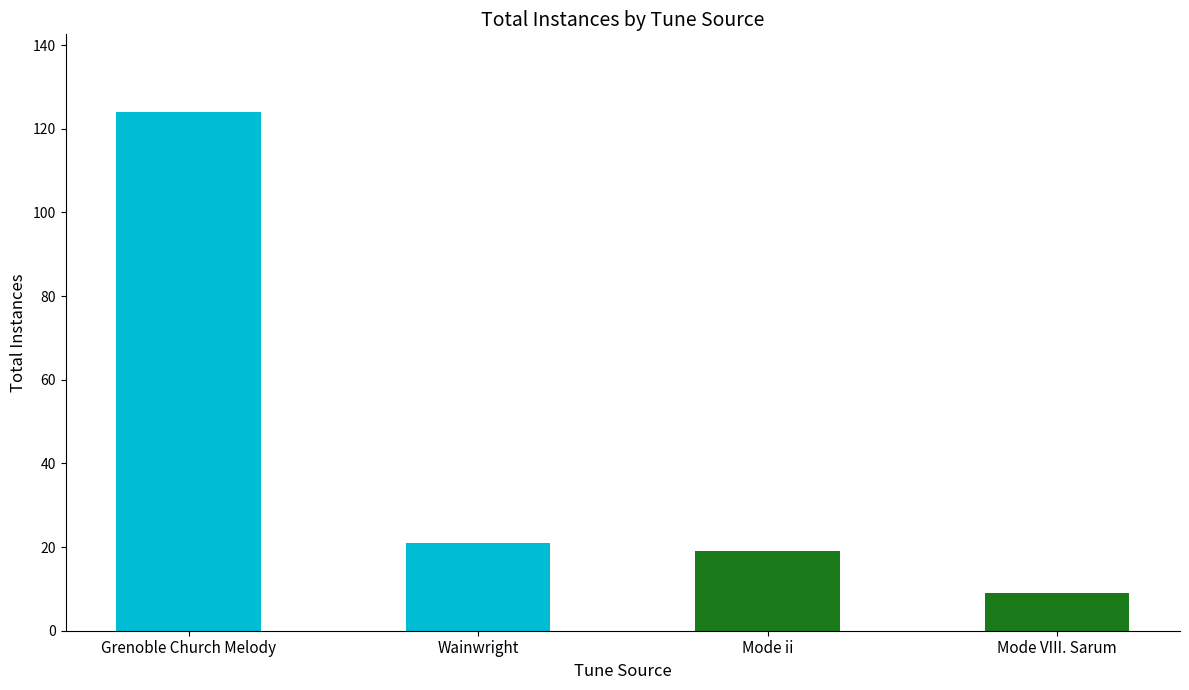

How many values are below 21?

2